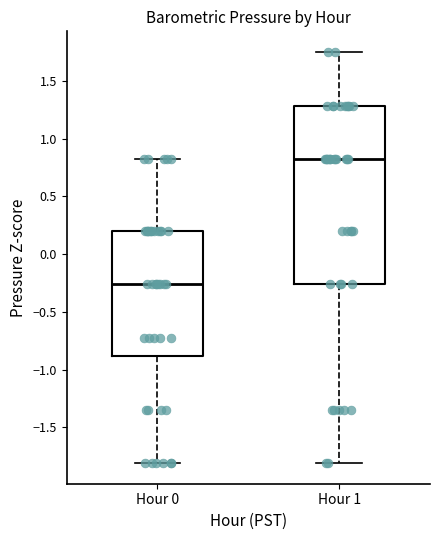

Which box is the tallest, from its lower edge to its upper edge?

Hour 1